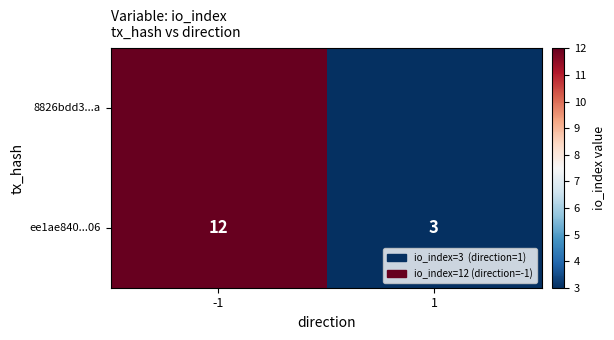

List the labels in order of value, largest first.

-1, 1